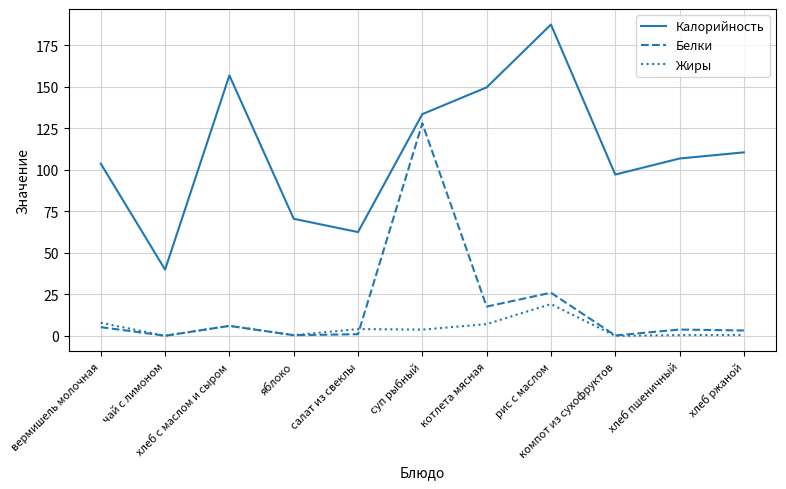

What is the difference between the Белки values at салат из свеклы and компот из сухофруктов?

0.8